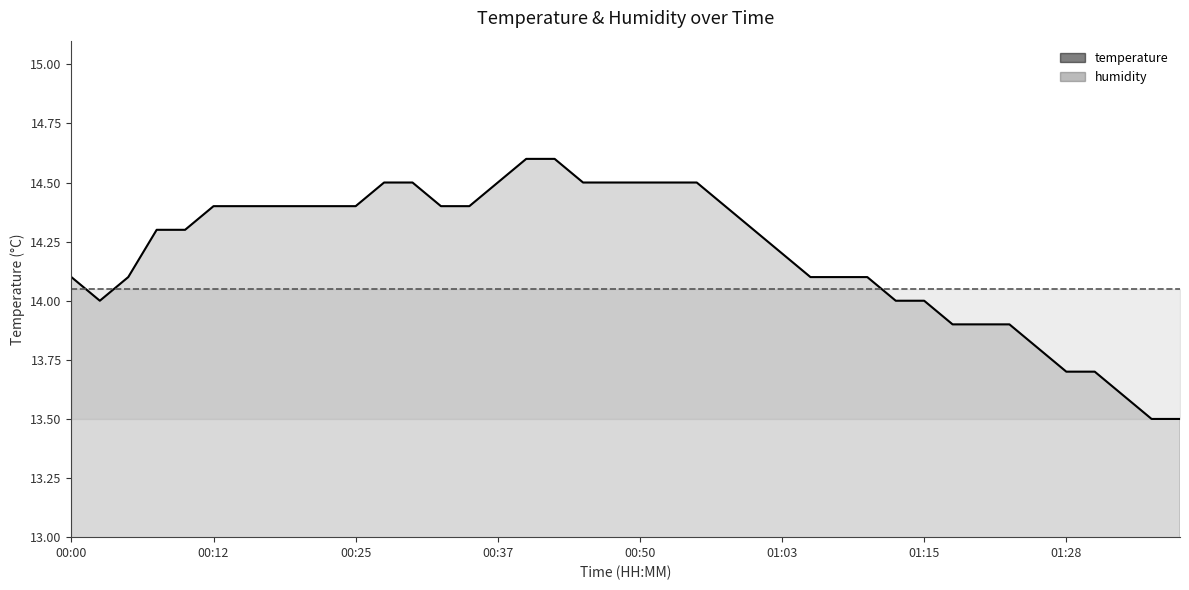

Where does the data first go above 14?

00:00